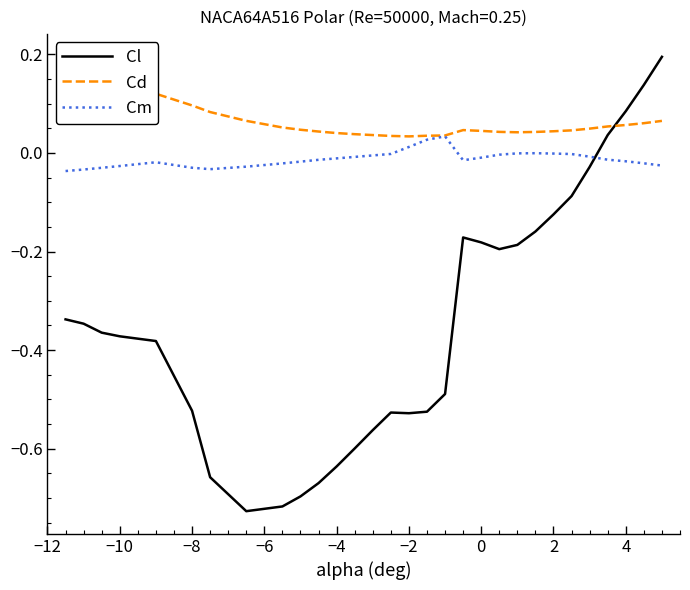

What is the maximum value shown in the chart?

0.2